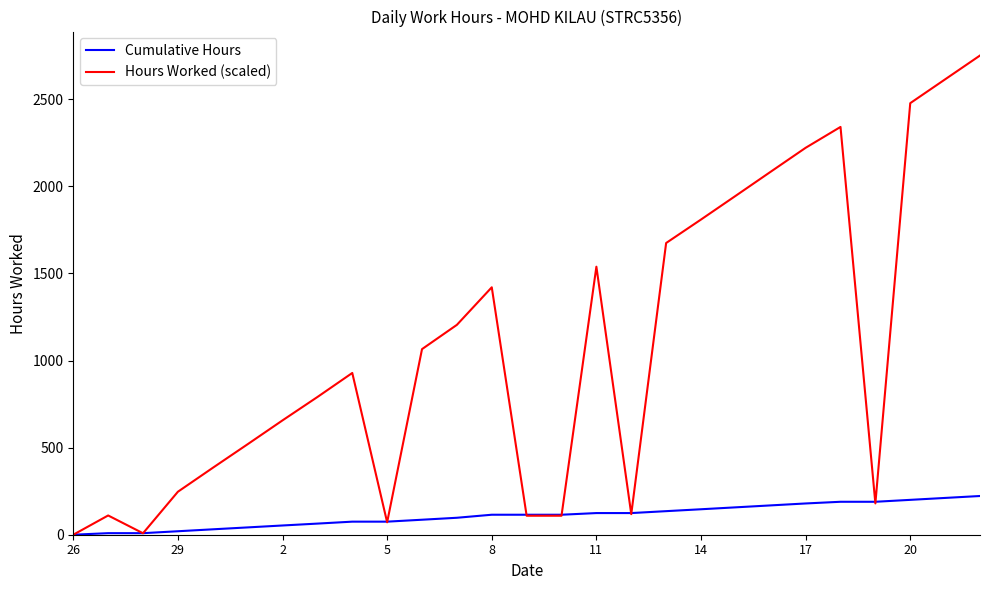

Which series has the widest spread of values?

Hours Worked (scaled)